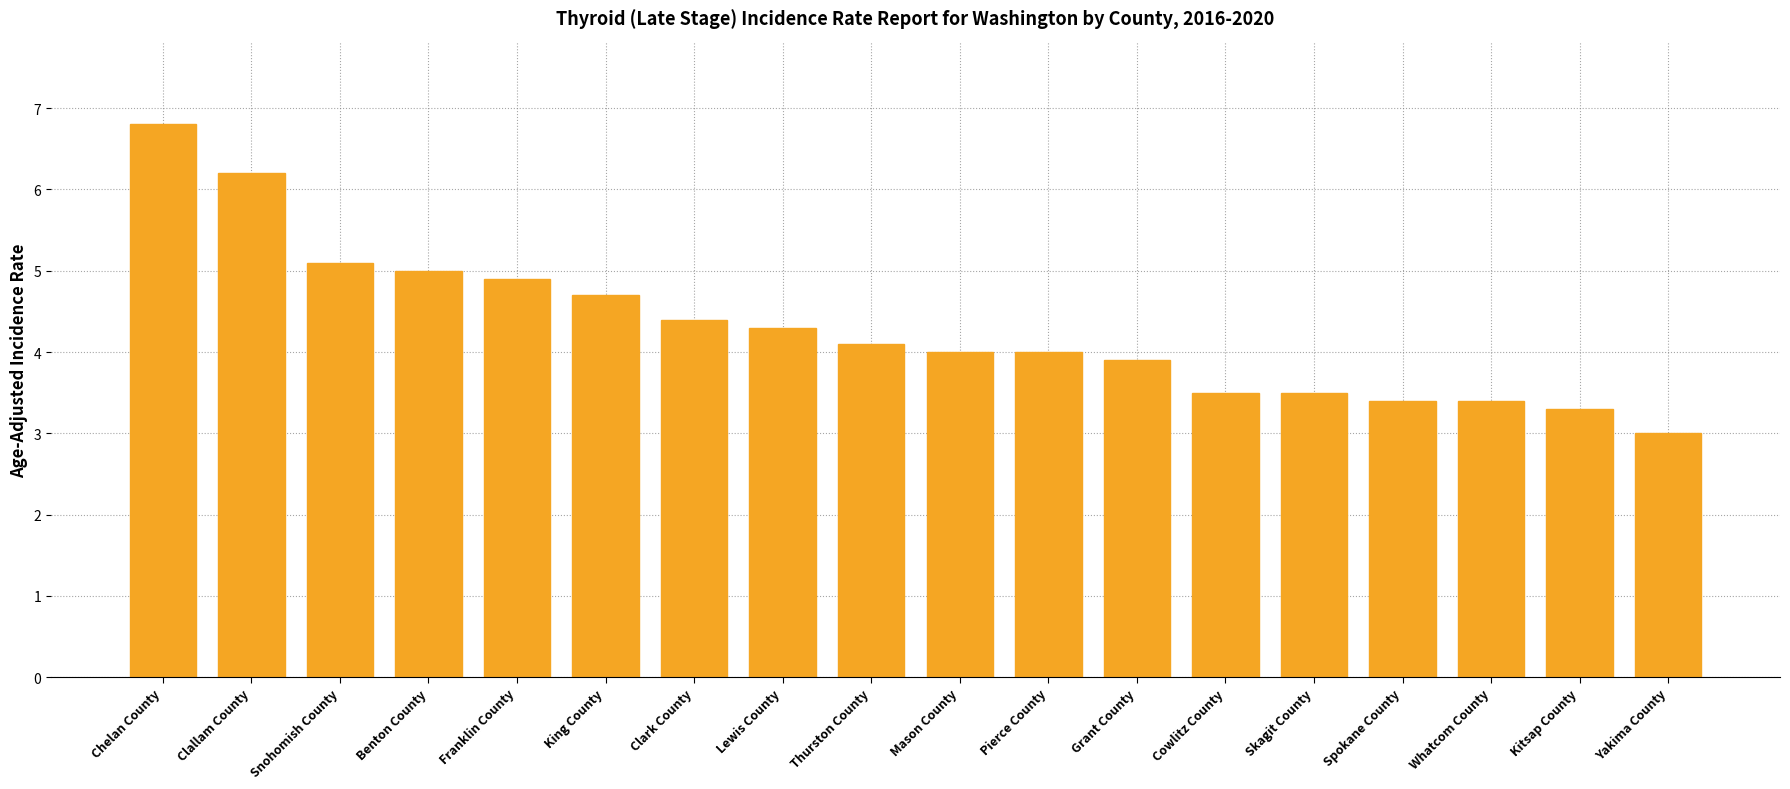

What is the difference between the values at Chelan County and Pierce County?

2.8